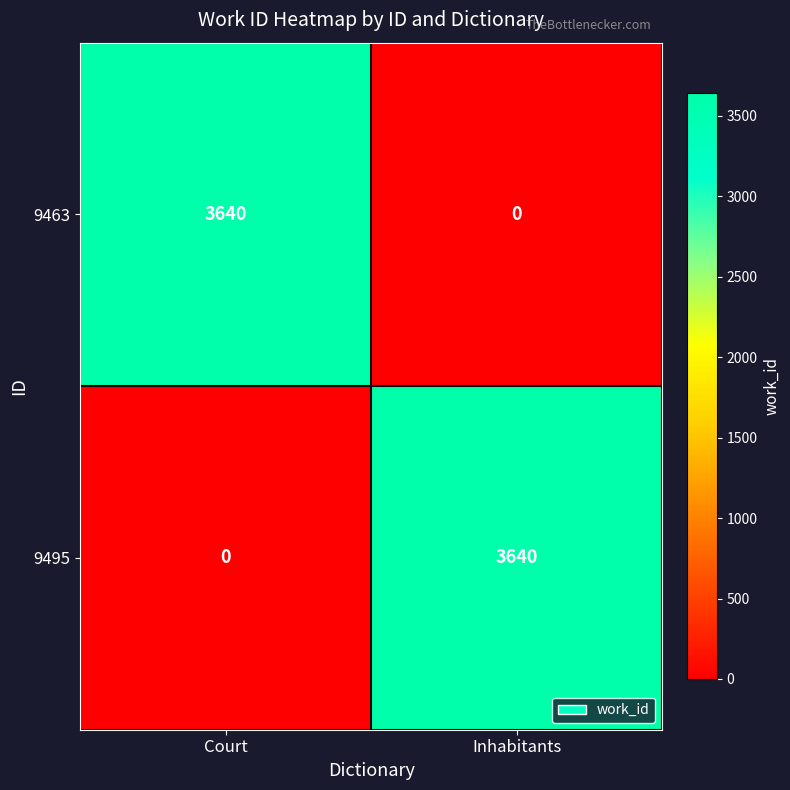

How many data points in 9463 are less than 3640?

1